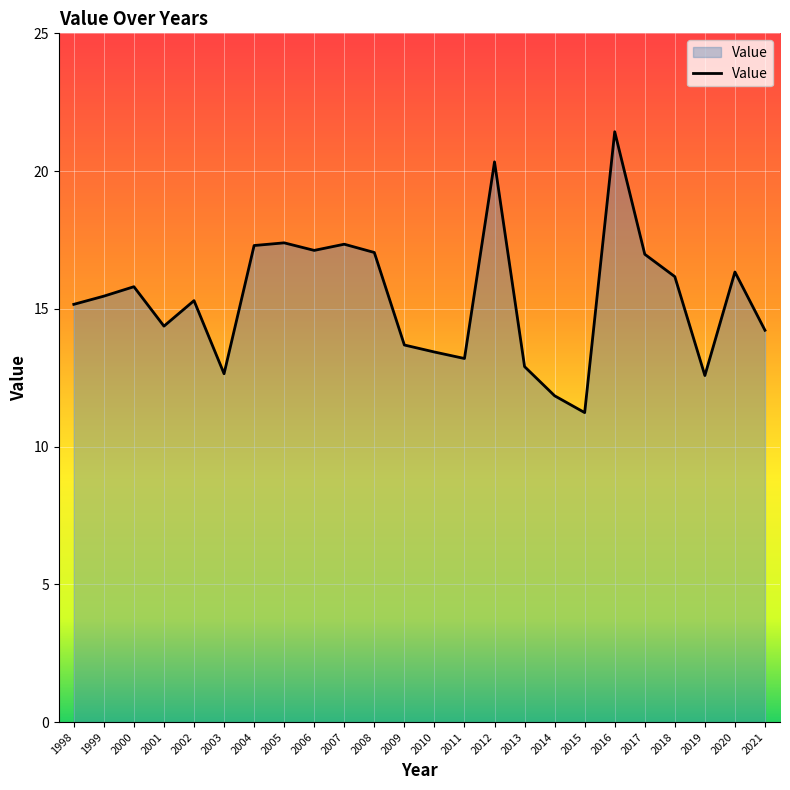

What is the change in value from 2011 to 2015?

-2.0